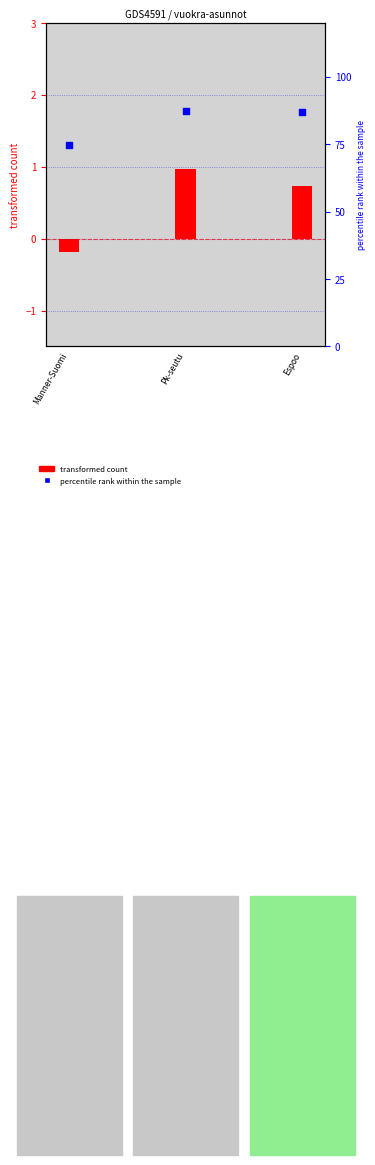

What is the total value across all series at Pk-seutu?

88.3